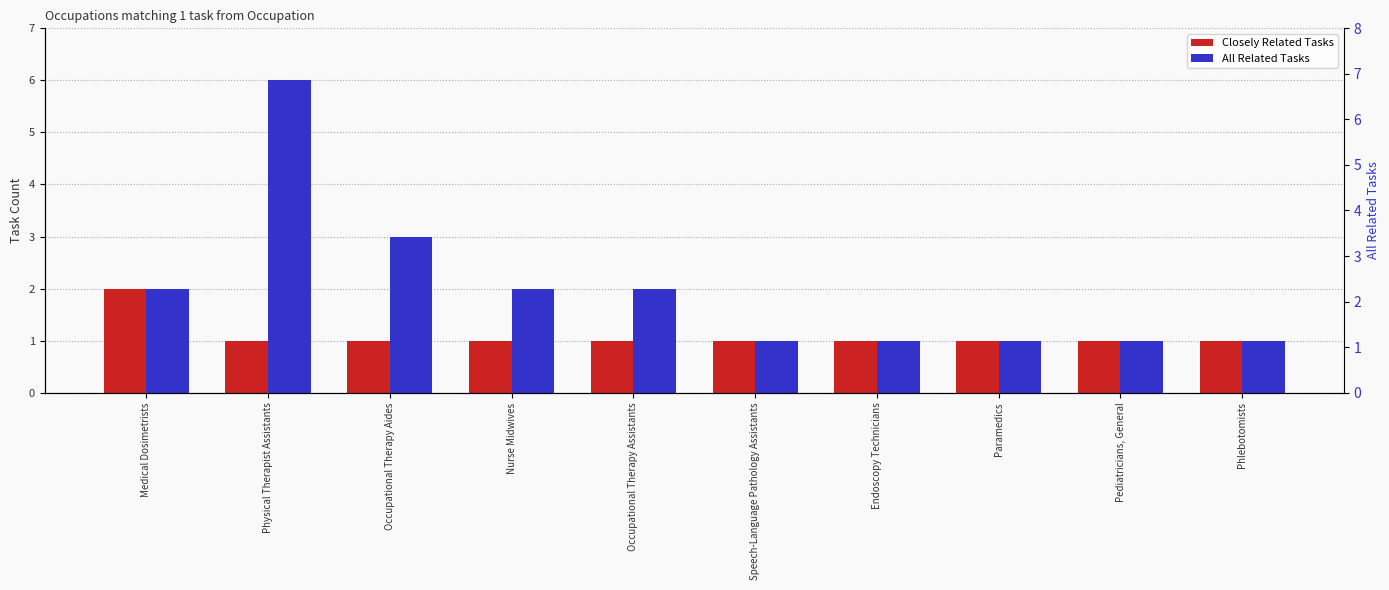

Which series changed the most between Endoscopy Technicians and Phlebotomists?

Closely Related Tasks